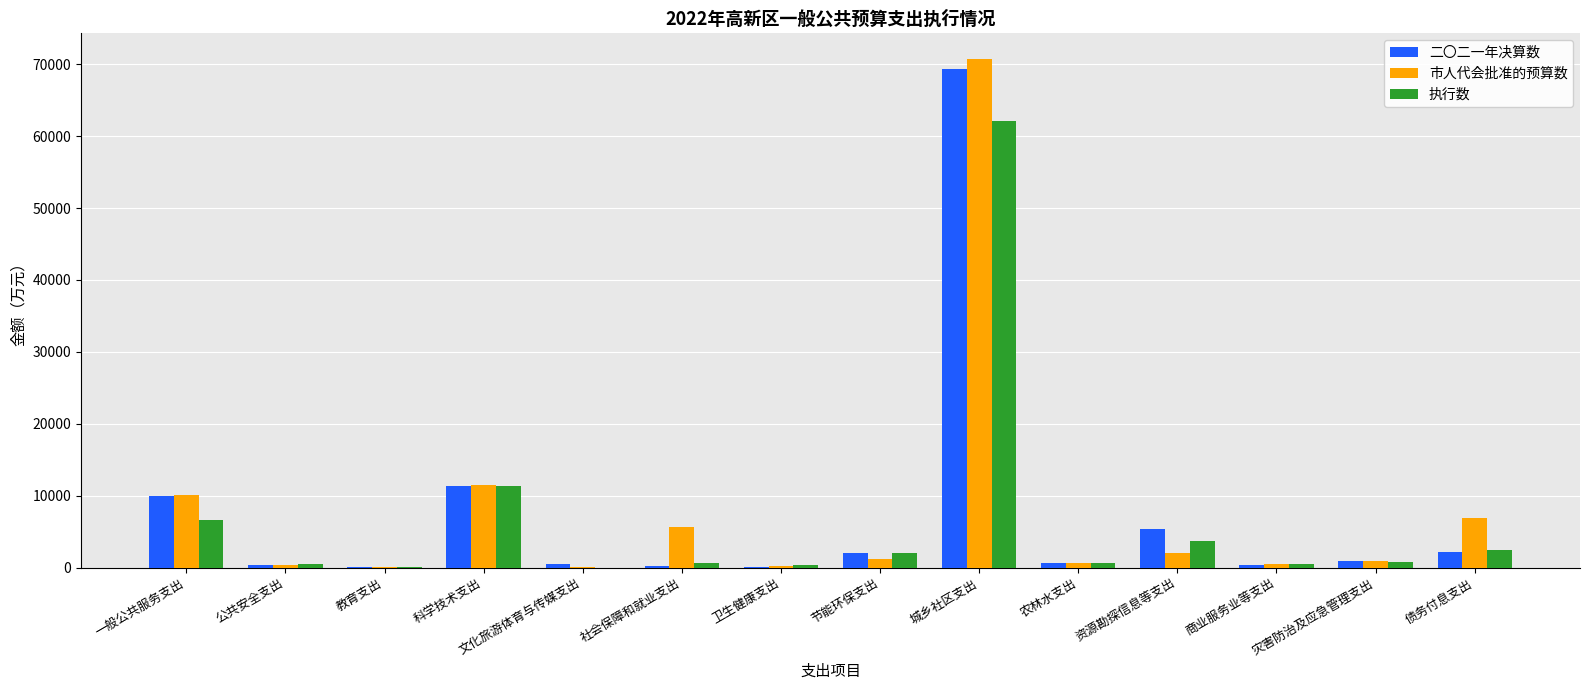

At which category is the sum across all series the highest?

城乡社区支出